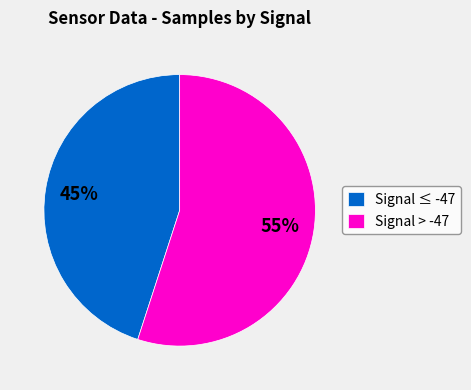

What percentage is the Signal > -47 slice, to the nearest percent?

55%